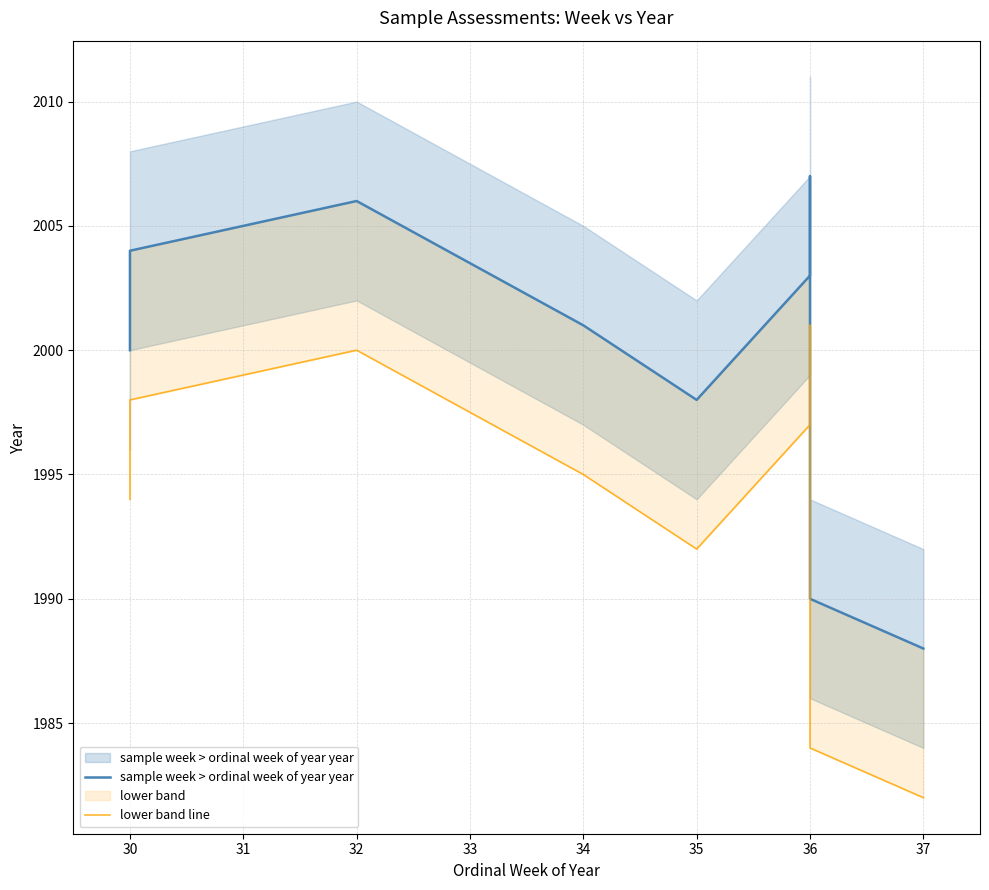

Is it true that sample week > ordinal week of year year equals 3591 at 35?

False